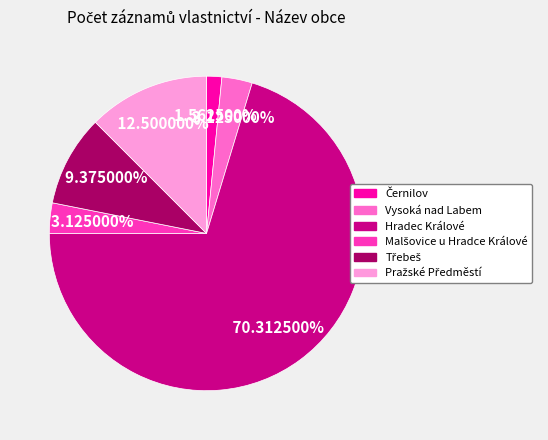

Is there a majority slice in this chart?

Yes